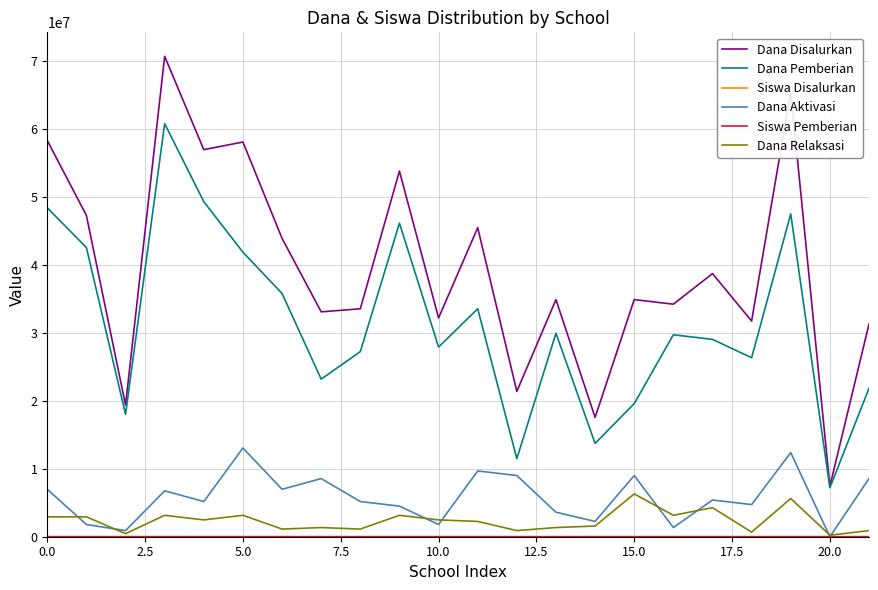

True or false: Dana Pemberian and Dana Relaksasi cross at least once.

False